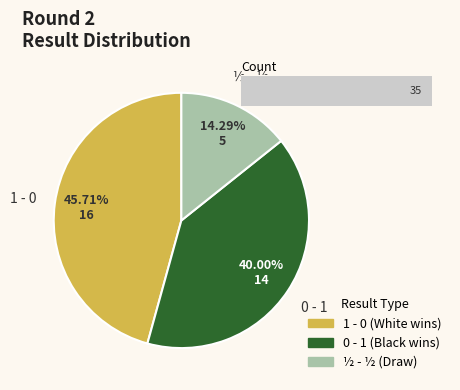

True or false: 1 - 0 accounts for 52% of the total.

False